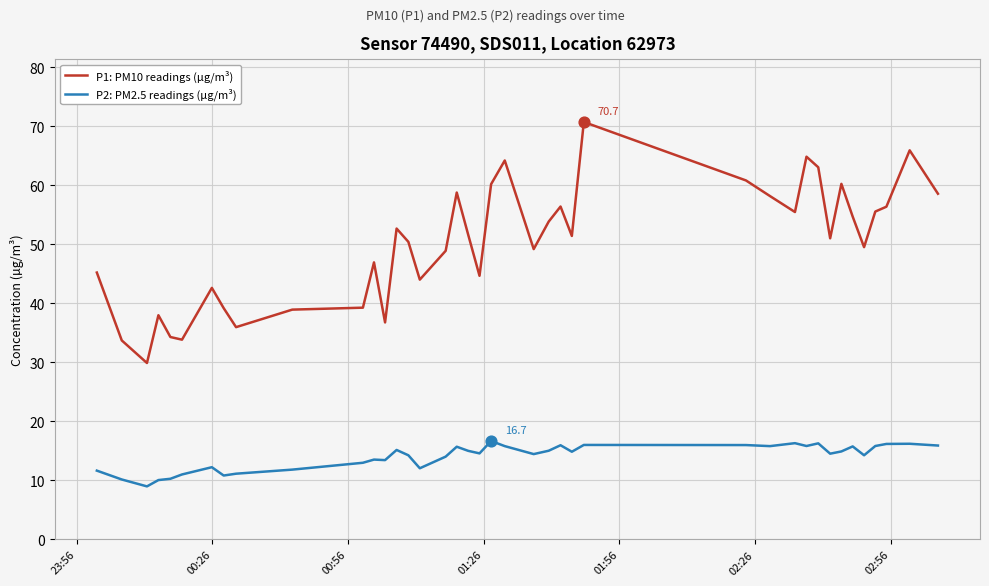

Which series has the largest total across all categories?

P1: PM10 readings (µg/m³)